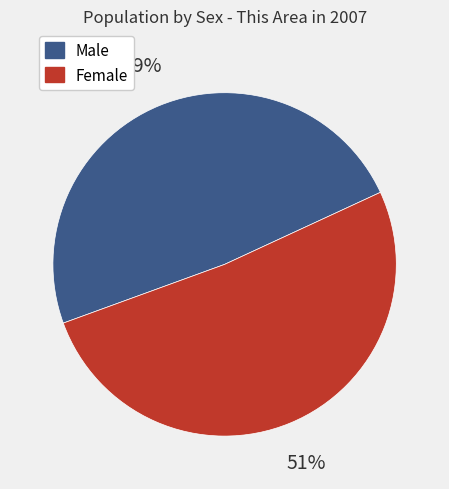

What is the largest slice in the pie chart?

Female